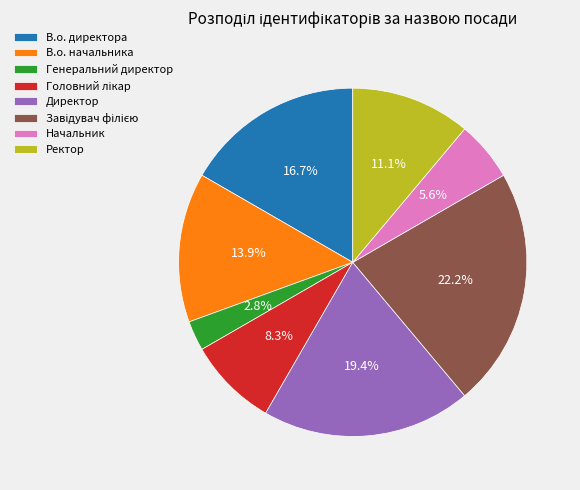

What percentage is the В.о. директора slice, to the nearest percent?

17%